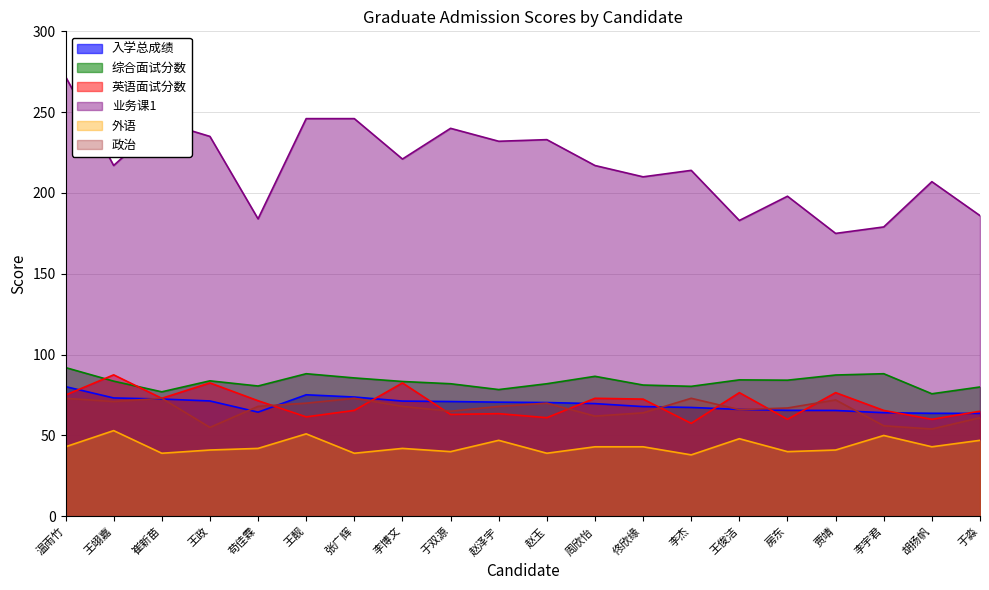

Reading right to left, extract all data points from this chart.

入学总成绩: 63.7	63.7	64.1	65.5	65.5	66.1	67.3	67.9	69.7	70.4	70.6	71.0	71.3	73.8	75.2	64.4	71.3	72.5	73.2	80.2
综合面试分数: 80.0	75.8	88.2	87.4	84.2	84.4	80.4	81.2	86.6	82.0	78.4	82.0	83.4	85.6	88.2	80.6	83.8	77.0	83.6	92.0
英语面试分数: 65.0	60.0	65.5	76.5	60.0	76.5	57.5	72.5	73.0	61.0	63.5	63.0	82.5	65.5	61.5	71.5	82.5	73.0	87.5	75.0
业务课1: 186.0	207.0	179.0	175.0	198.0	183.0	214.0	210.0	217.0	233.0	232.0	240.0	221.0	246.0	246.0	184.0	235.0	244.0	217.0	272.0
外语: 47.0	43.0	50.0	41.0	40.0	48.0	38.0	43.0	43.0	39.0	47.0	40.0	42.0	39.0	51.0	42.0	41.0	39.0	53.0	43.0
政治: 61.0	54.0	56.0	72.0	67.0	66.0	73.0	64.0	62.0	70.0	68.0	65.0	68.0	73.0	70.0	68.0	55.0	73.0	71.0	73.0